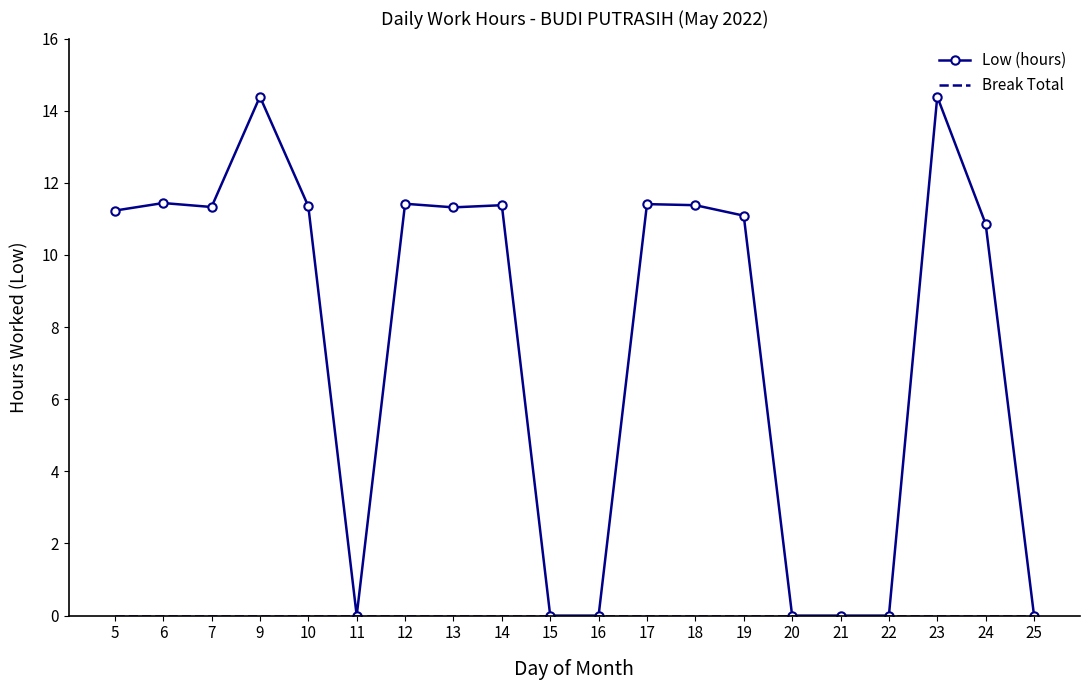

The value of Low (hours) at 10 is 15.7. True or false?

False